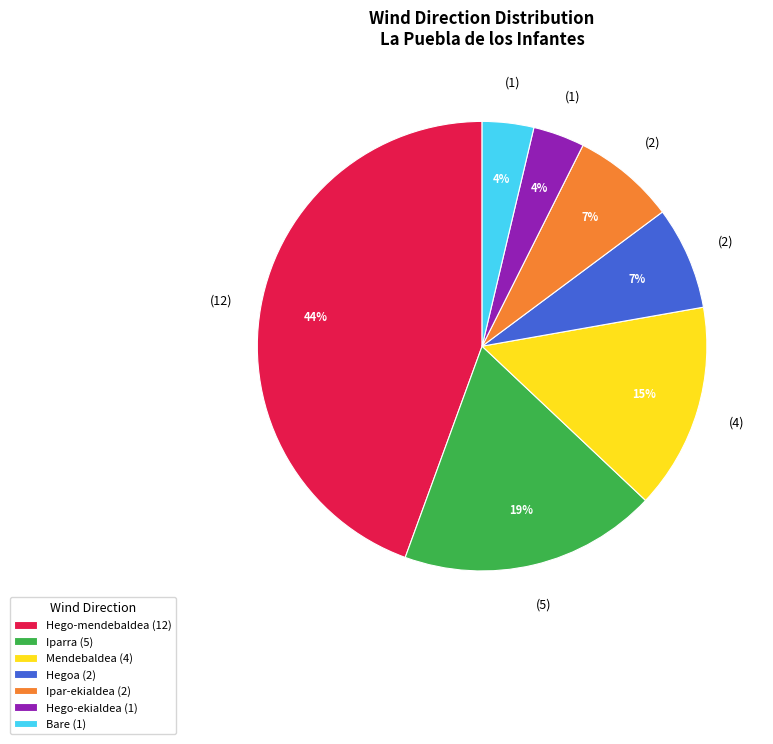

Combined, do Hego-mendebaldea (12) and Hego-ekialdea (1) account for over 50%?

No